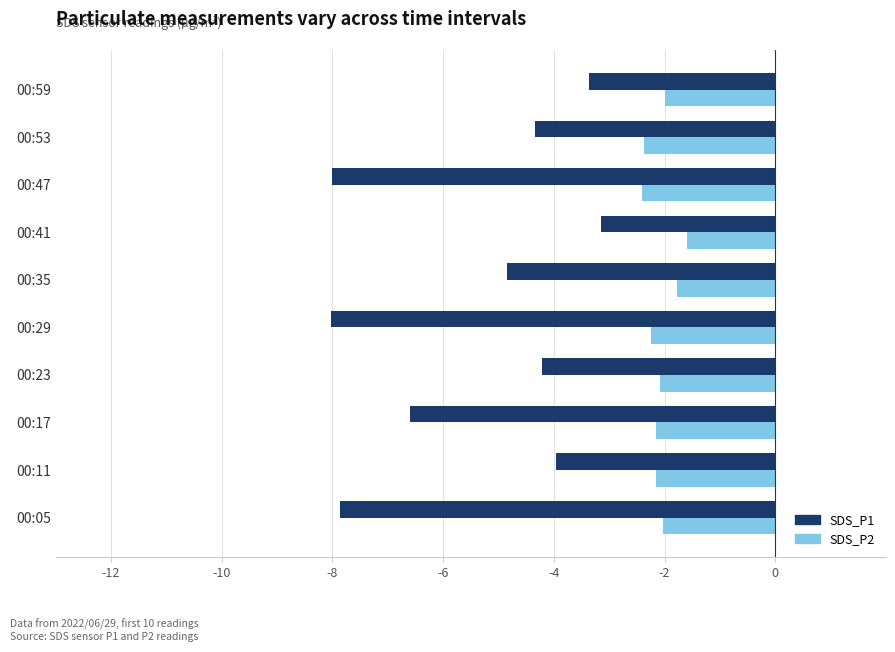

What is the difference between the highest and lowest values at 00:23?

2.1